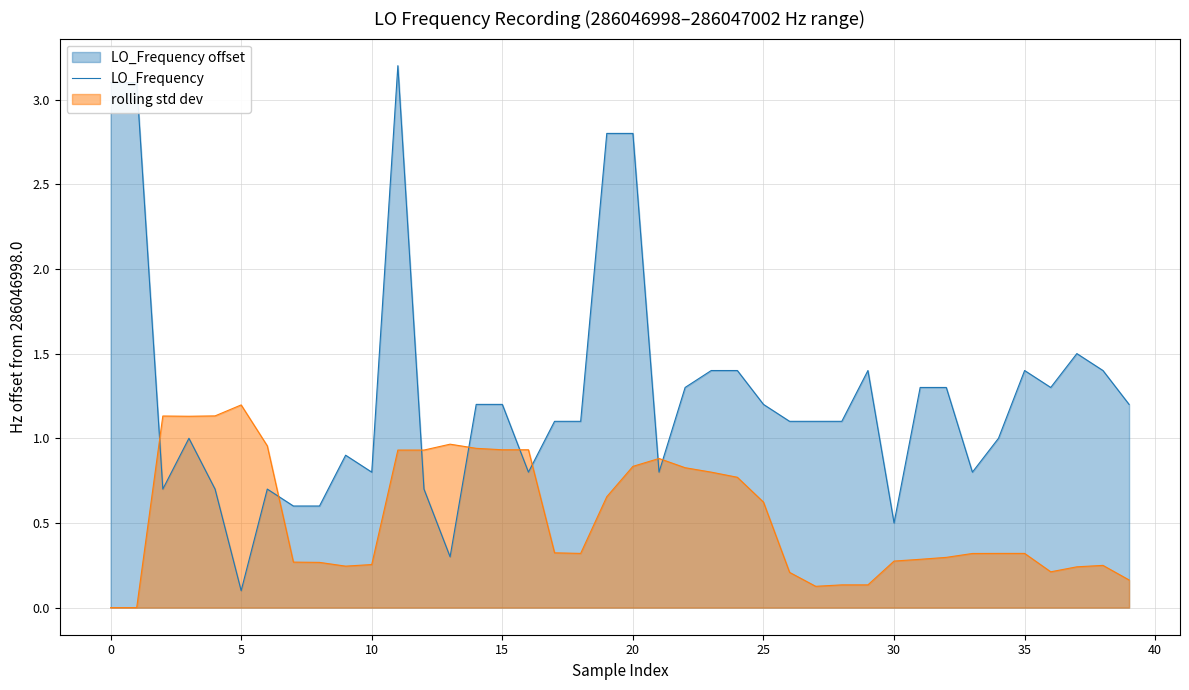

What is the difference between the second highest and minimum values?

3.0